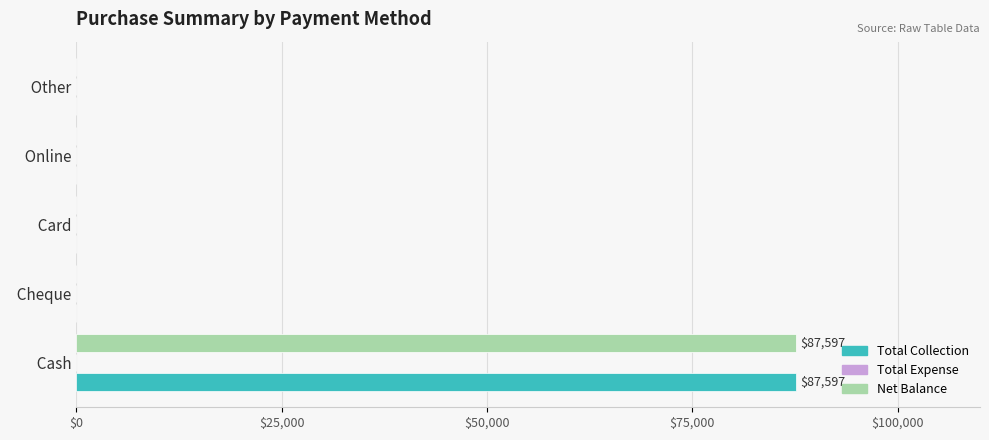

Which category has the highest value across all series?

  Cash